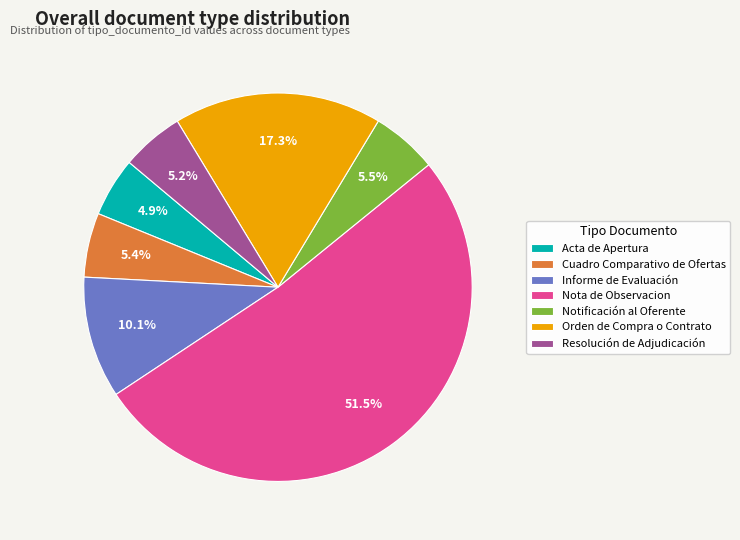

The Cuadro Comparativo de Ofertas slice represents 16% of the pie. True or false?

False